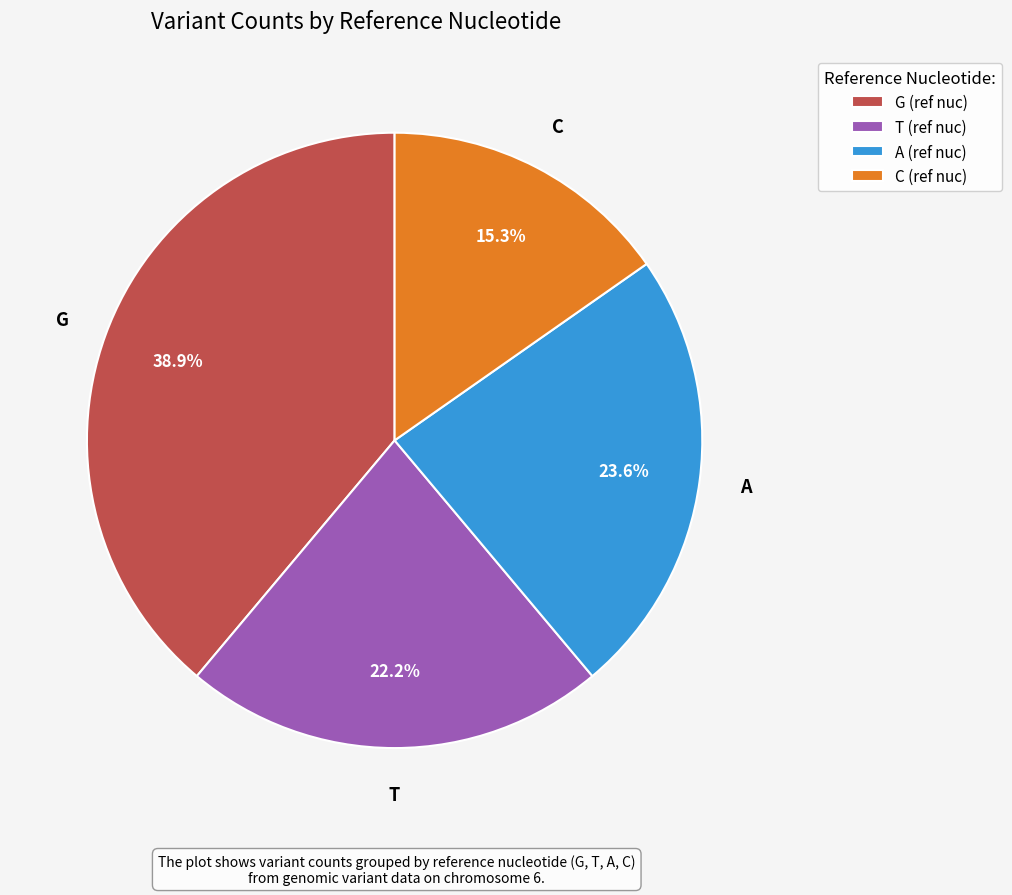

Count the number of slices in the pie.

4